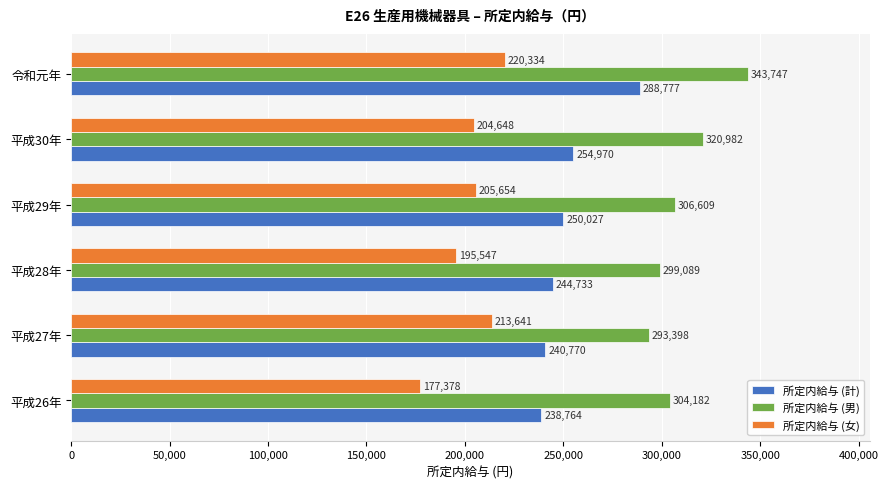

What is the greatest value displayed?

343747